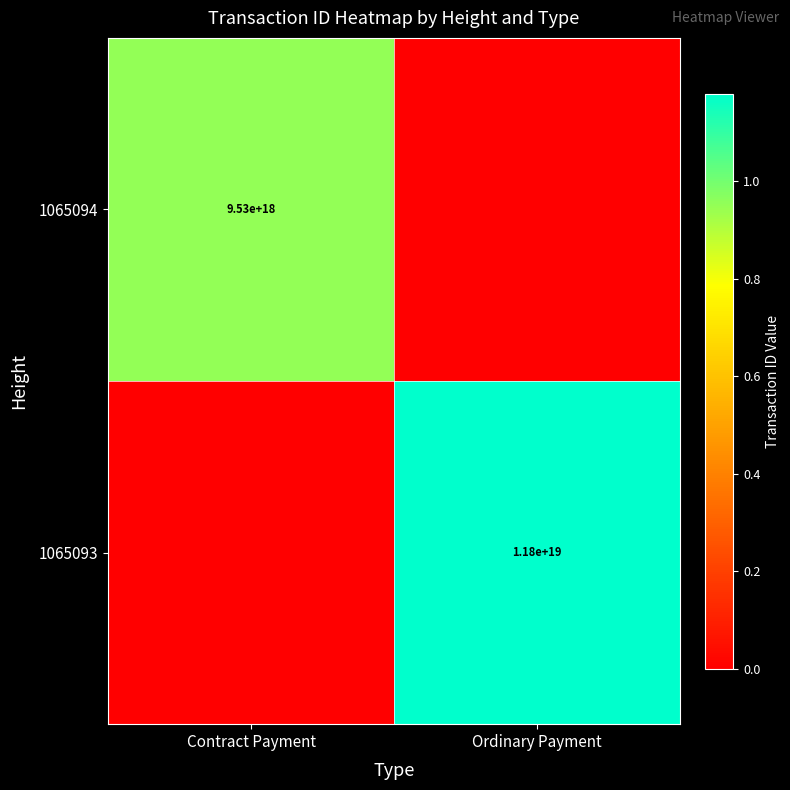

Is the value of 1065093 at Ordinary Payment greater than the value of 1065094 at Contract Payment?

Yes